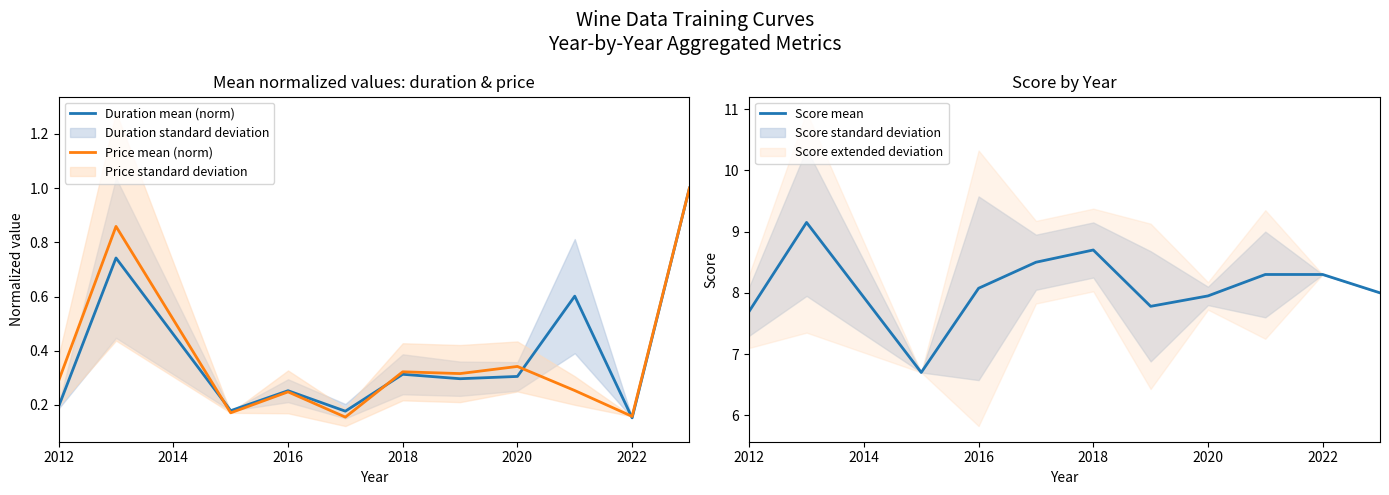

Is it true that Duration mean (norm) equals 0.5 at 2018?

False